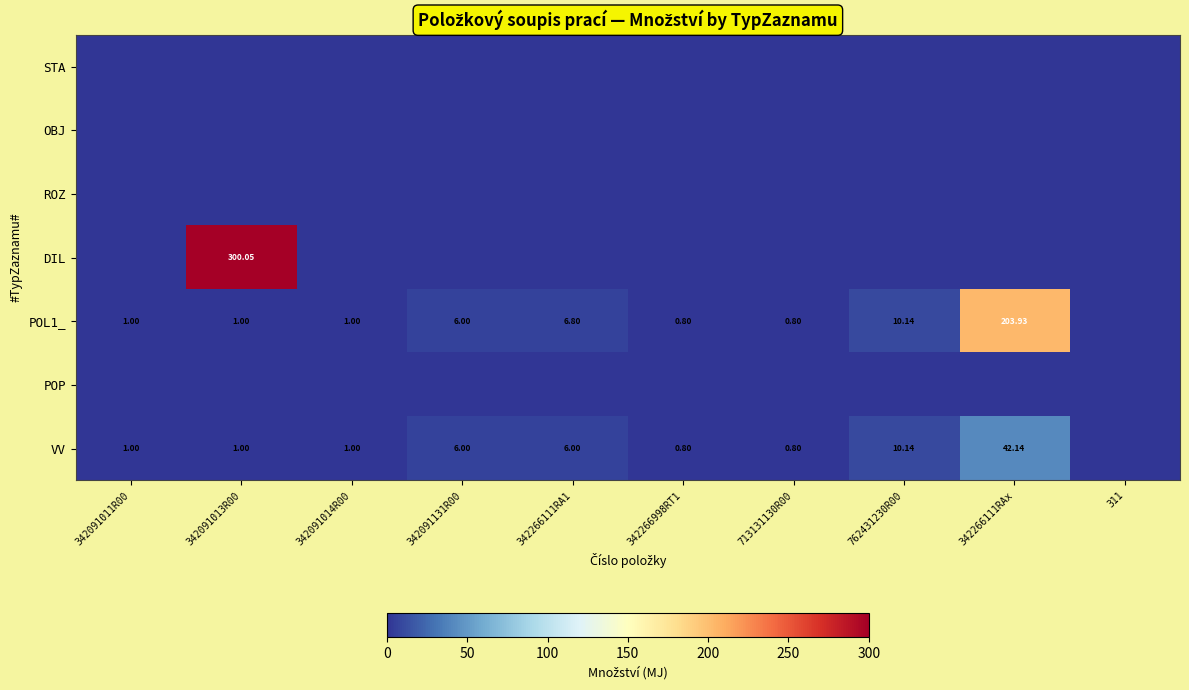

Read the POL1_ value at 342266111RA1.

6.8